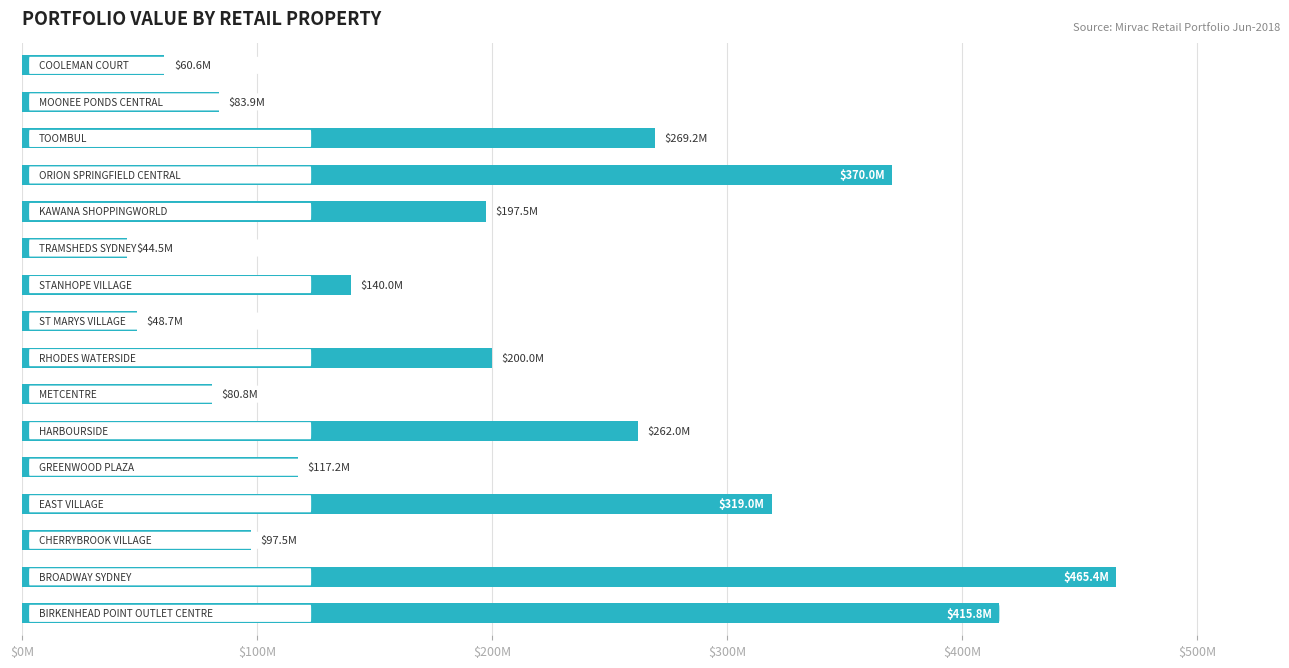

Does the chart contain any negative values?

No